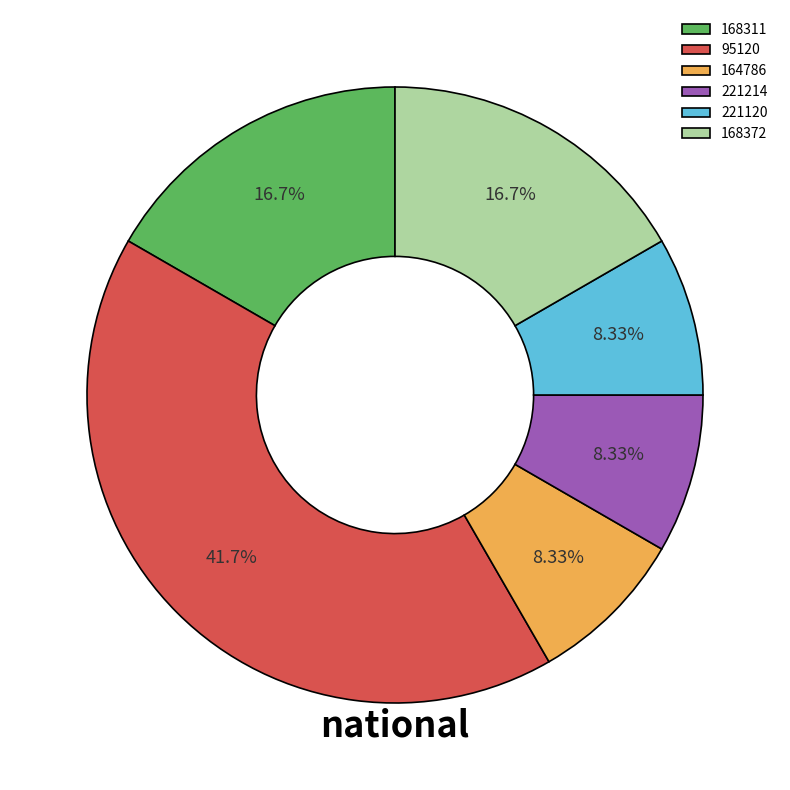

Count the number of slices in the pie.

6